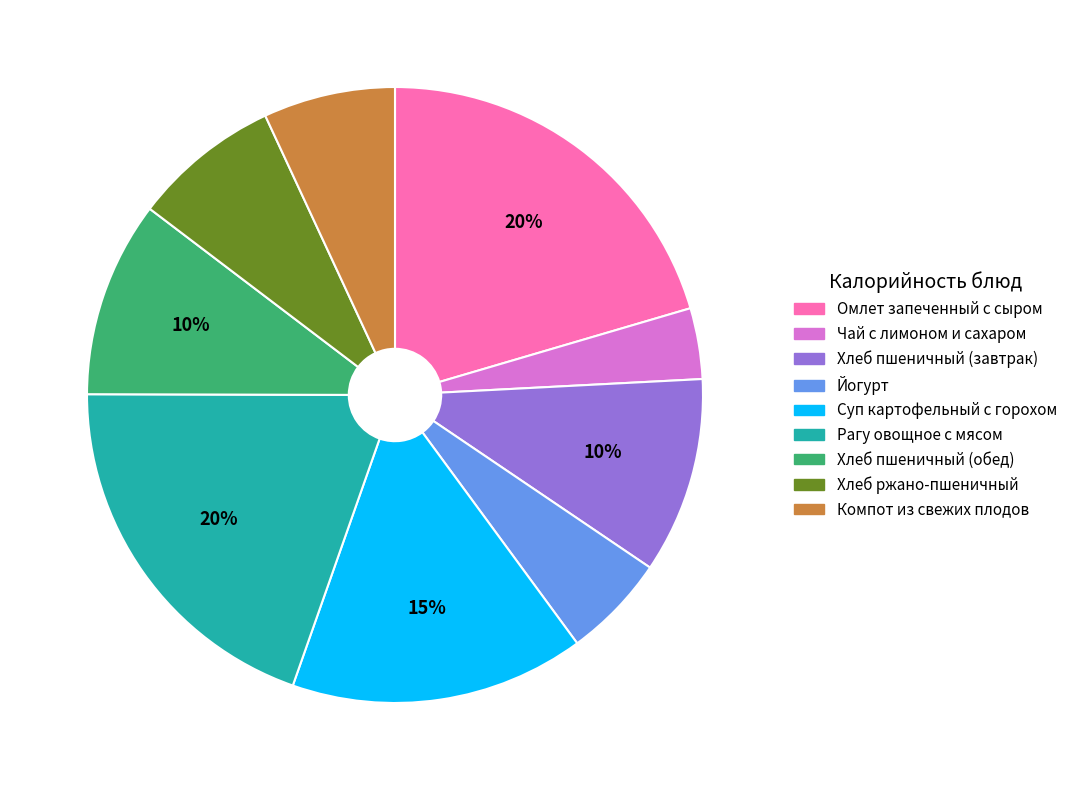

To the nearest percent, what percentage of the pie is Хлеб ржано-пшеничный?

8%